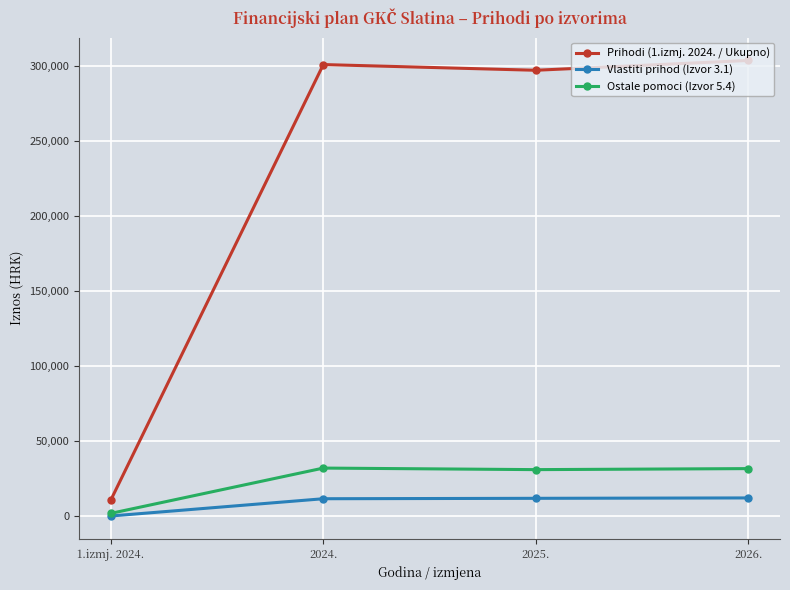

True or false: Ostale pomoci (Izvor 5.4) has a value of 14138 at 2025..

False